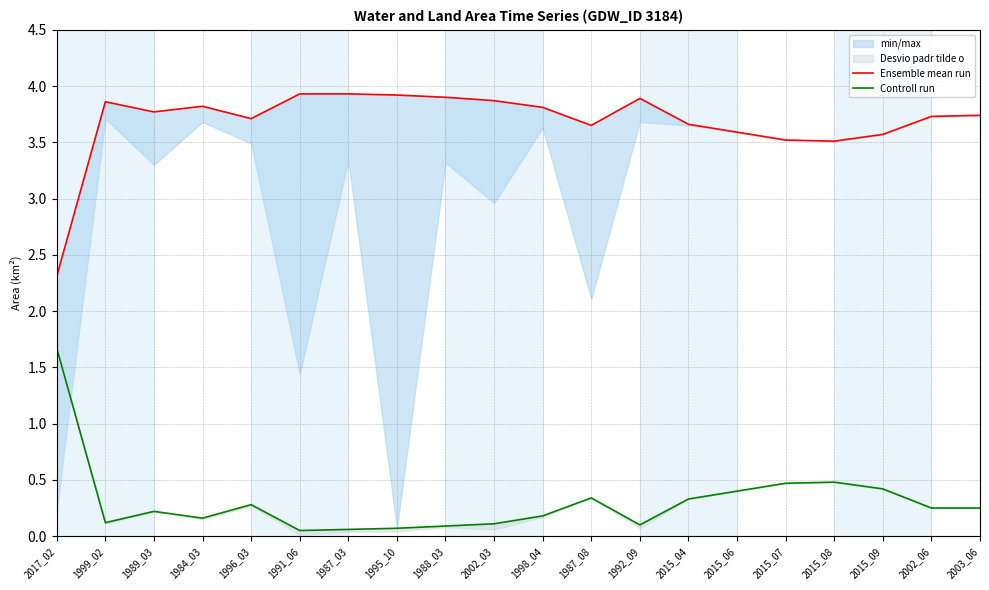

What is the value of the Controll run point at the 10th from the left?

0.1